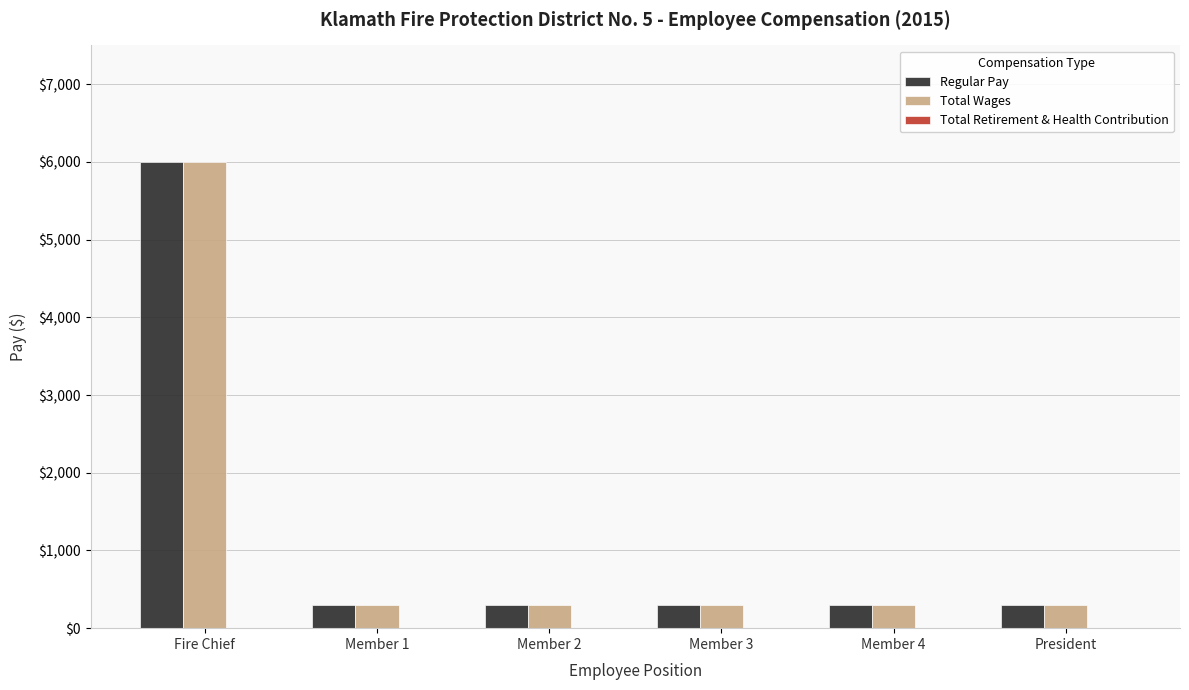

Is the value of Total Wages at Member 3 greater than the value of Regular Pay at Fire Chief?

No